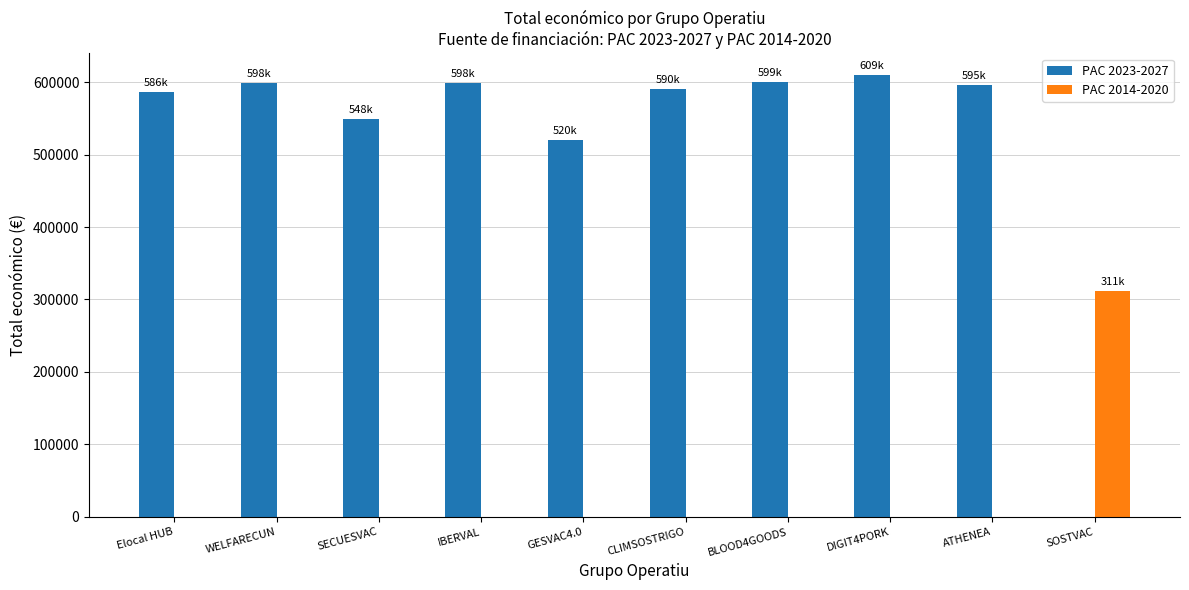

What is the greatest value displayed?

609206